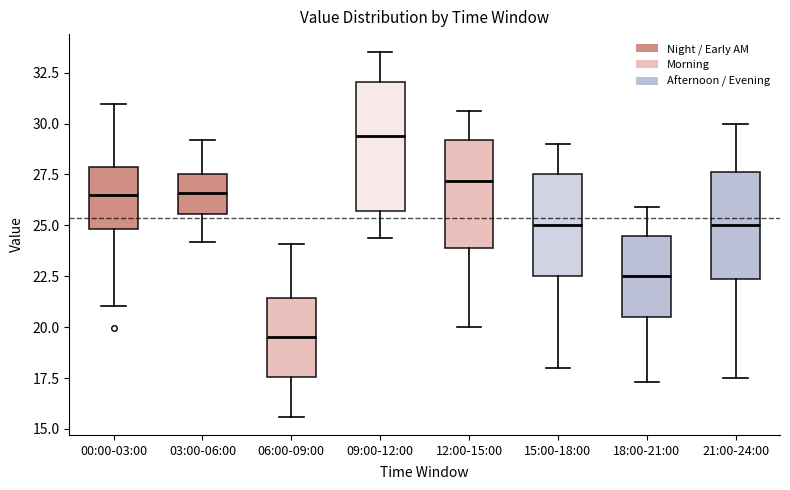

Which box has the lowest median line?

06:00-09:00